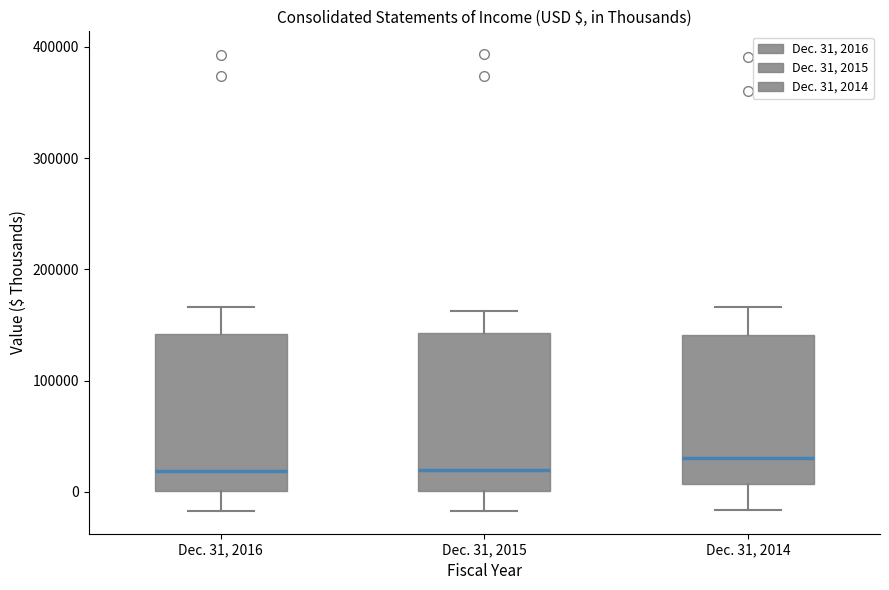

Reading left to right, transcribe this box plot: for each box, give where its median line is, the range the box spans, and where its two whiskers end, as read against the y-axis. The values are not printed on the chart, so give them approximately, as read against the axis.

Dec. 31, 2016: median 20000, box 0 to 140000, whiskers -20000 to 170000
Dec. 31, 2015: median 20000, box 0 to 140000, whiskers -20000 to 160000
Dec. 31, 2014: median 30000, box 10000 to 140000, whiskers -20000 to 170000